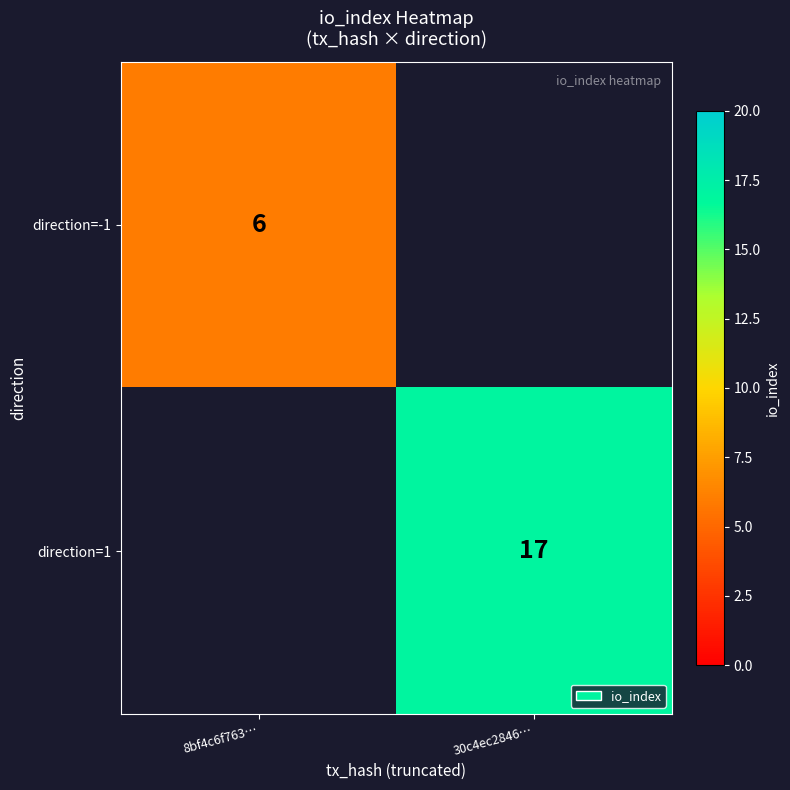

Is it true that direction=-1 equals 6 at 8bf4c6f763…?

True